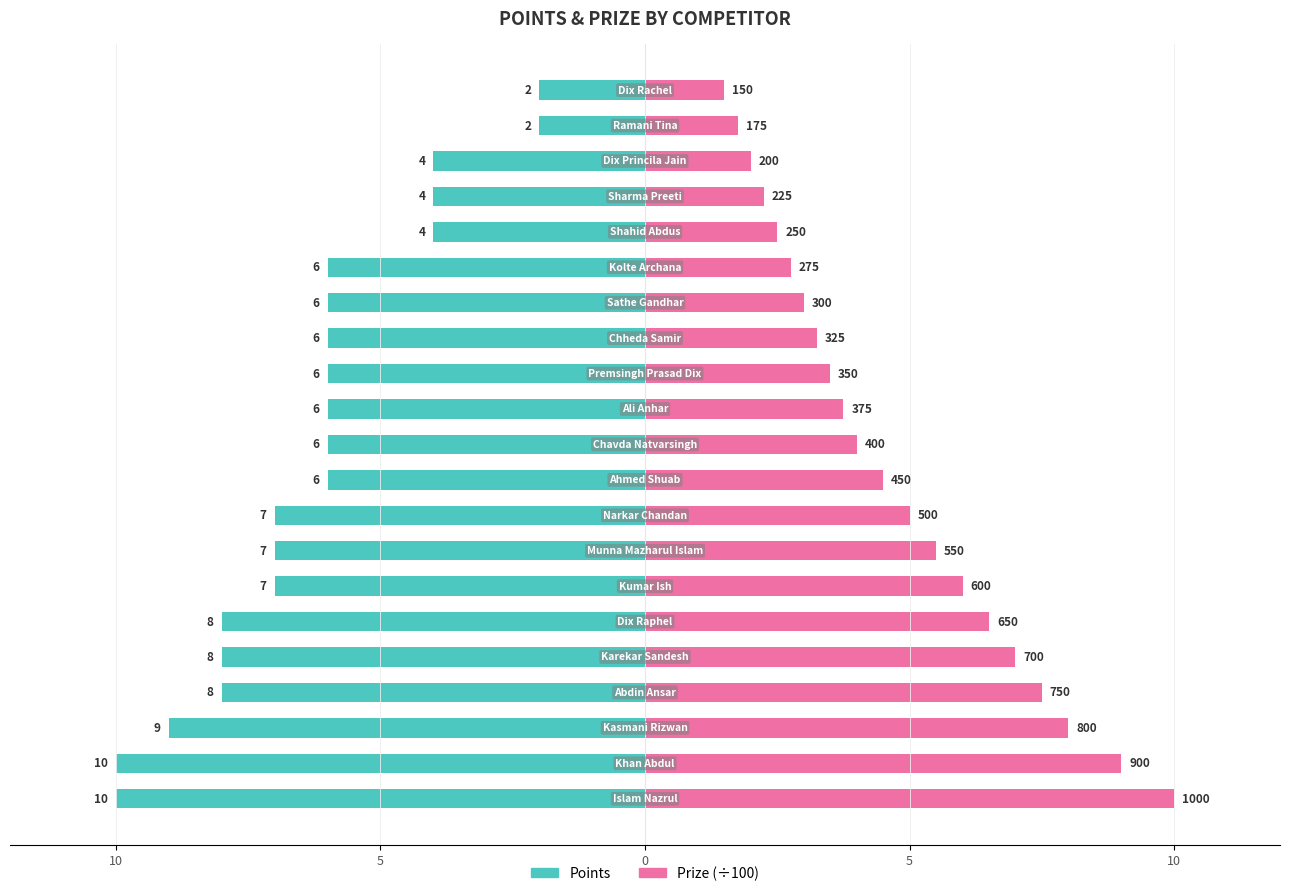

Rank the series by their maximum value, from highest to lowest.

Prize (÷100), Points